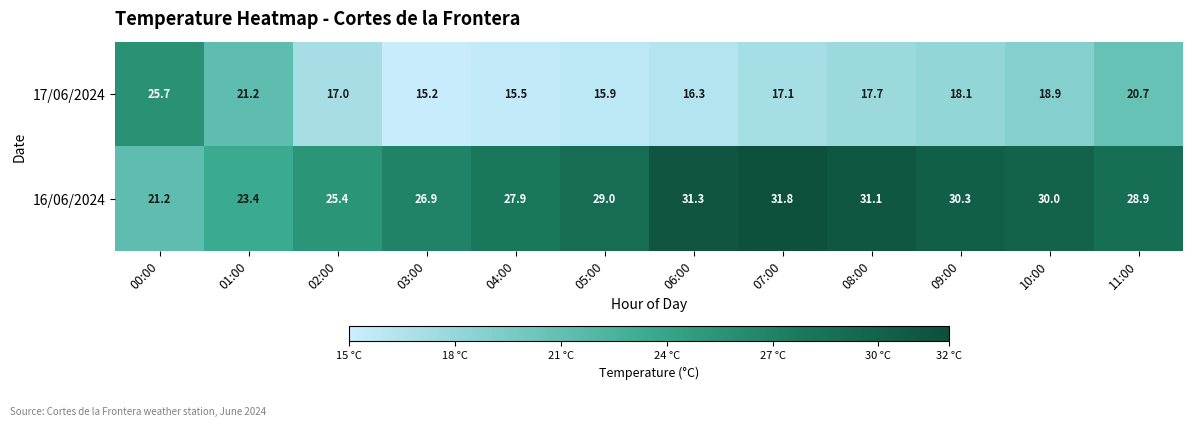

Rank the categories by 17/06/2024 value from lowest to highest.

03:00, 04:00, 05:00, 06:00, 02:00, 07:00, 08:00, 09:00, 10:00, 11:00, 01:00, 00:00